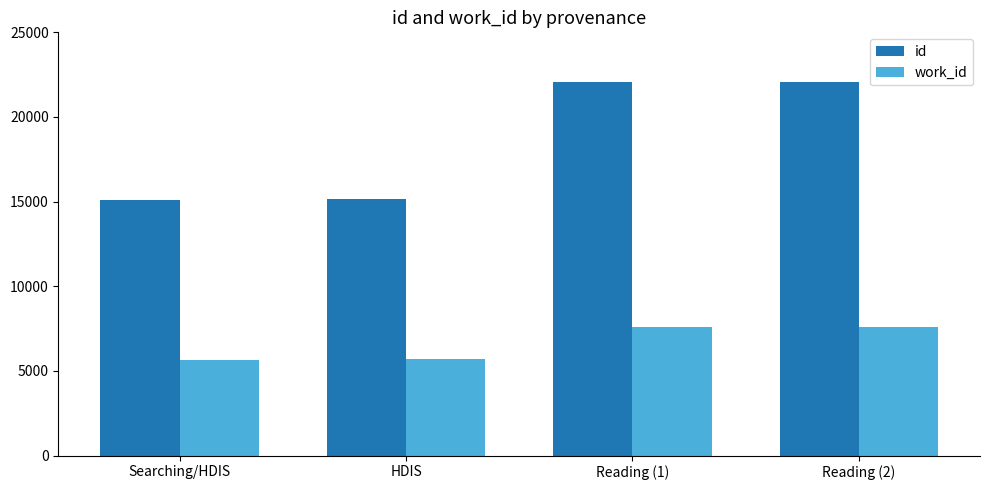

Which series has the widest spread of values?

id